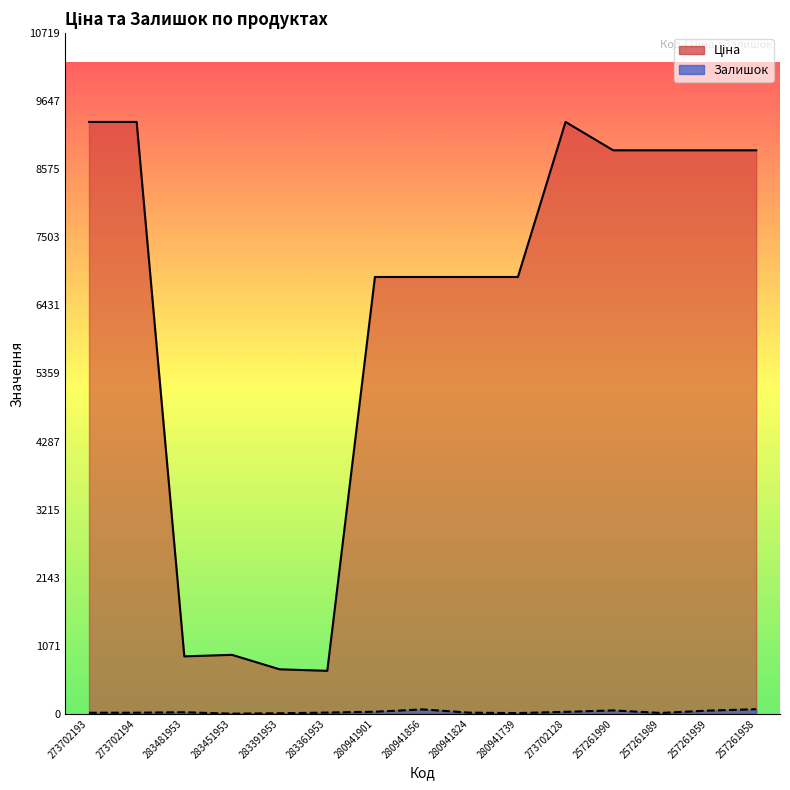

At which label does Залишок reach its minimum?

283451953